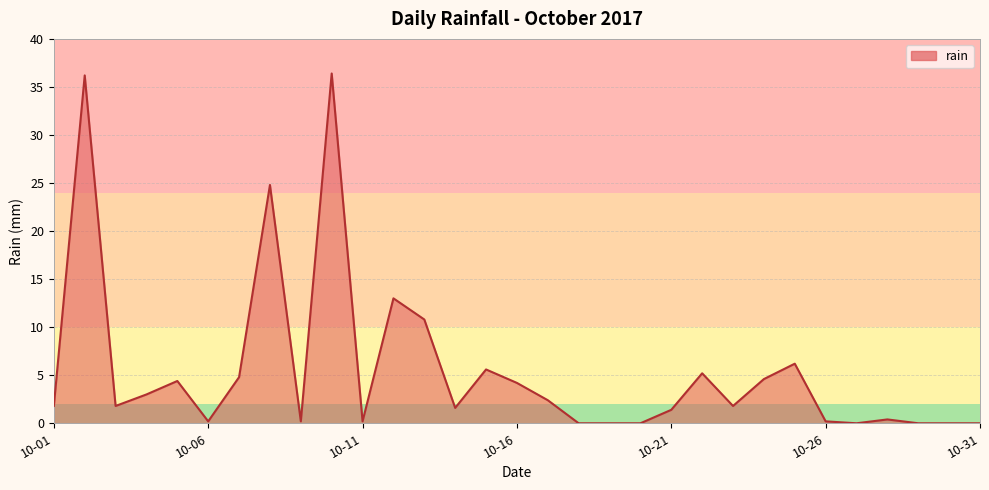

What is the difference between the maximum and minimum values?

36.4